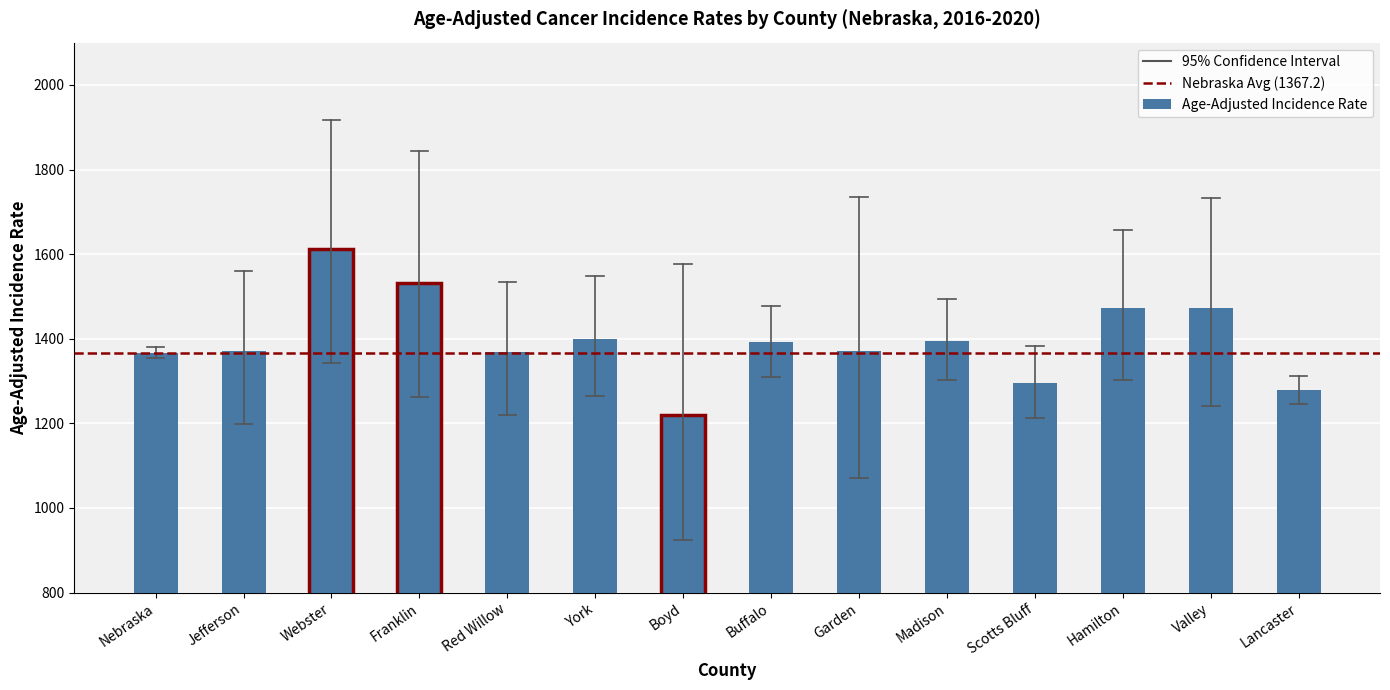

What is the value of the Upper 95% CI bar at the 2nd from the left?

1561.1